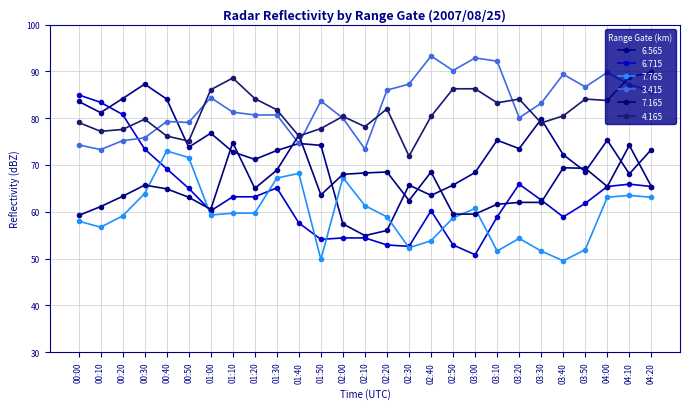

True or false: 6.715 has more than 1 points higher than both neighbors.

True